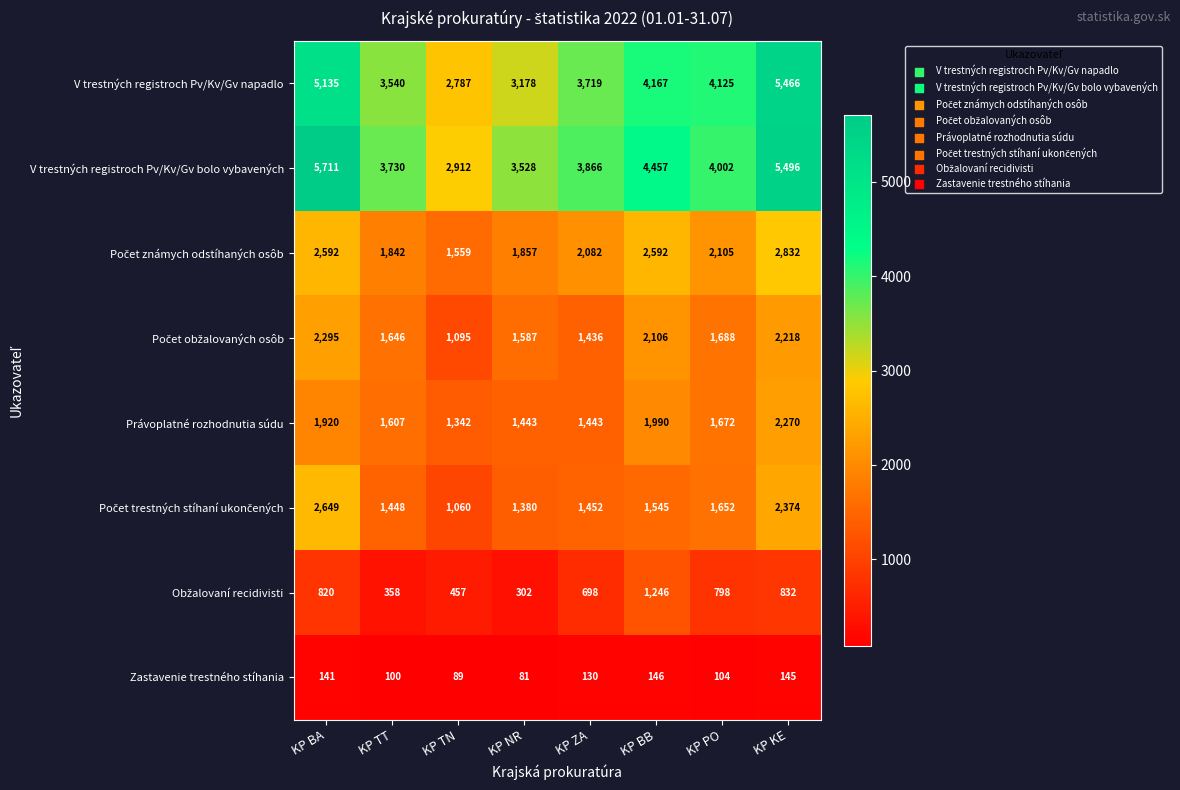

Which series has the widest spread of values?

V trestných registroch Pv/Kv/Gv bolo vybavených